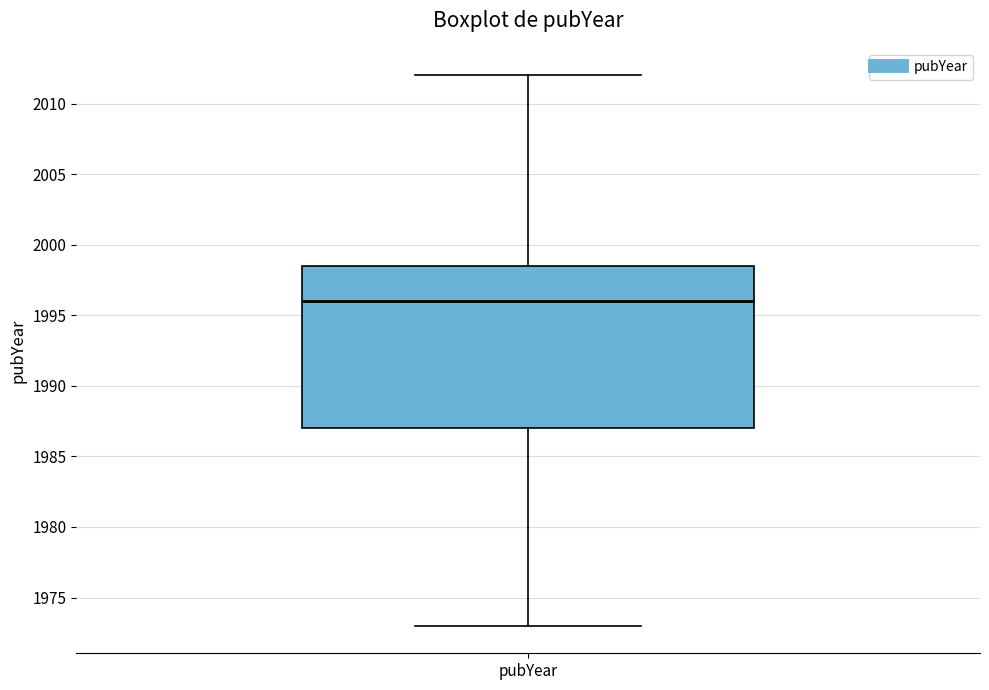

Transcribe this box plot: give where the median line is, the range the box spans, and where the two whiskers end, as read against the y-axis. The values are not printed on the chart, so give them approximately, as read against the axis.

median 1996.0, box 1987.0 to 1998.5, whiskers 1973.0 to 2012.0